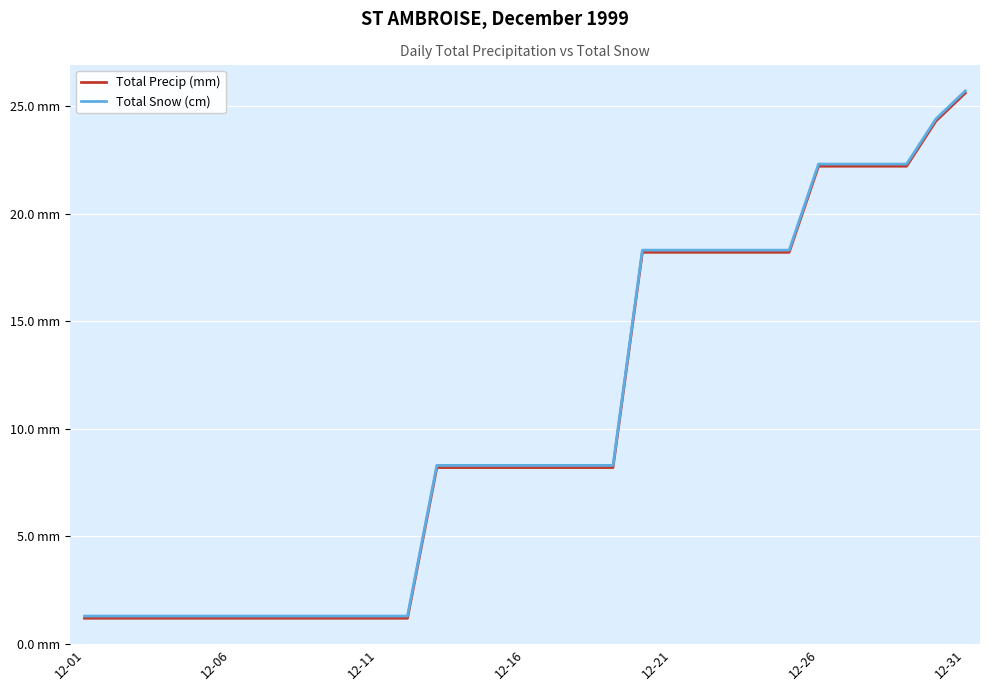

What are all the series names shown in the legend?

Total Precip (mm), Total Snow (cm)